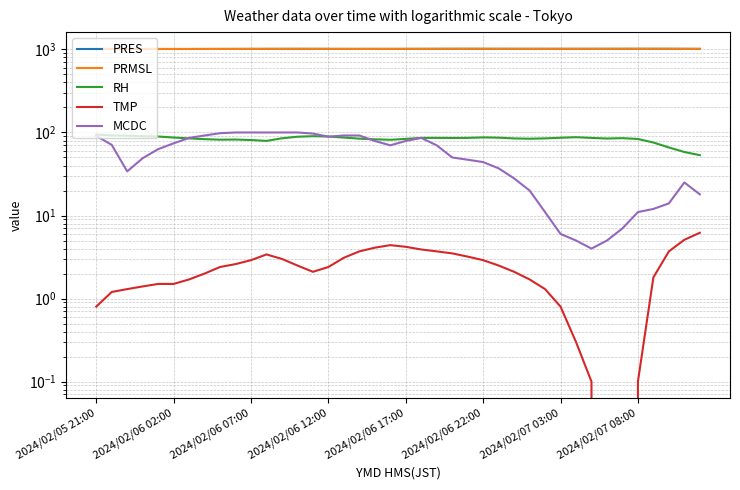

At how many categories does at least one series exceed 550?

40